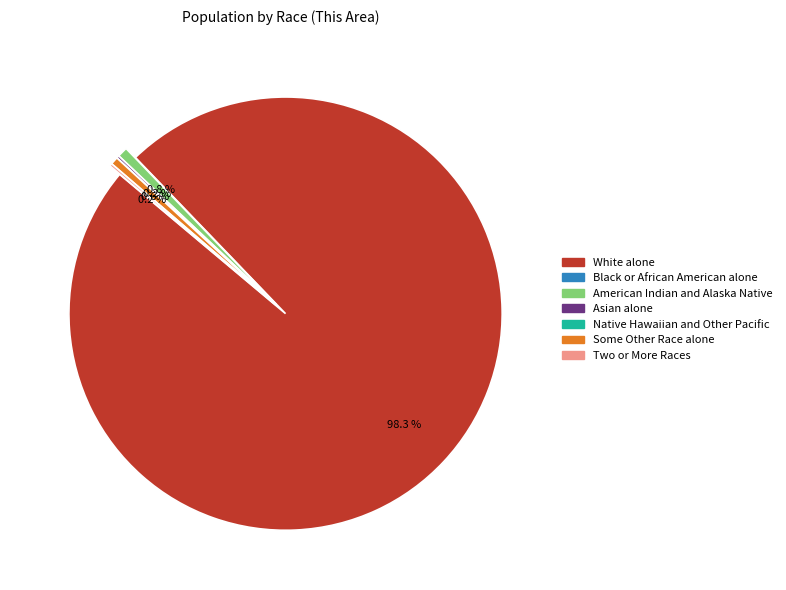

Which slice is the largest?

White alone